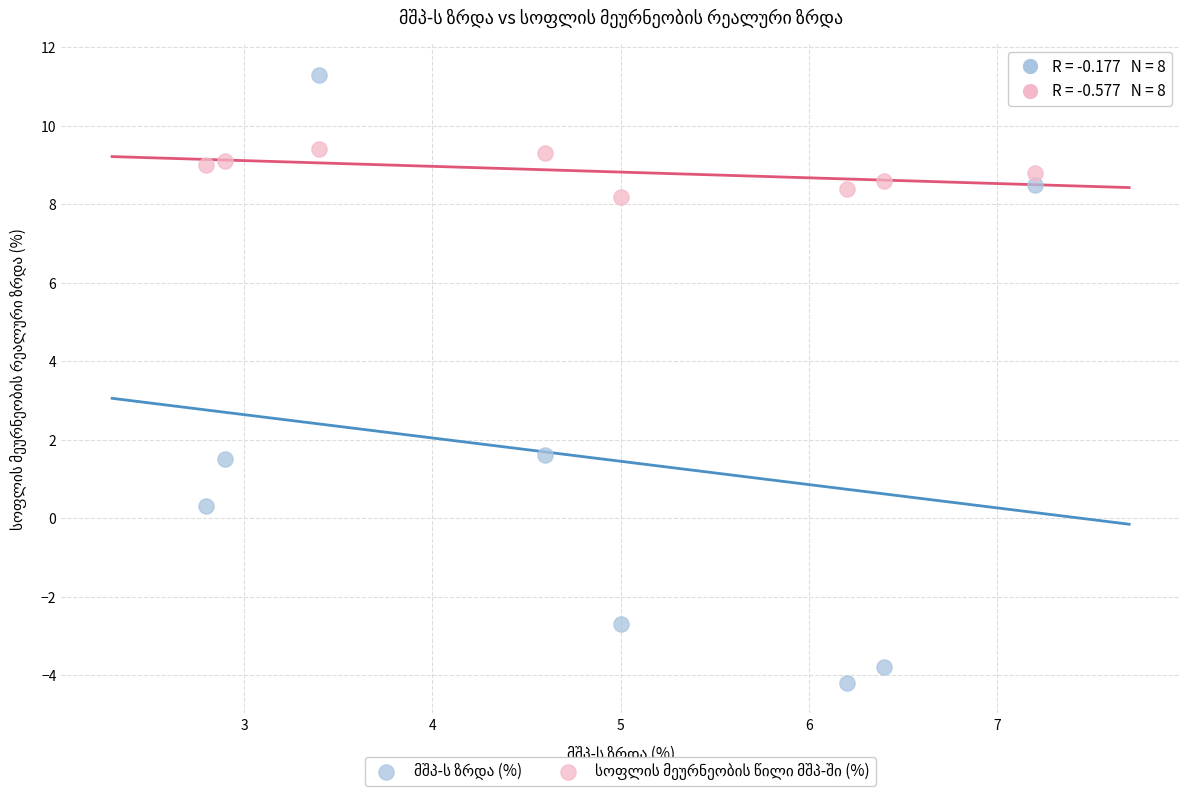

Across all data points, what is the range of X values (max minus min)?

4.4